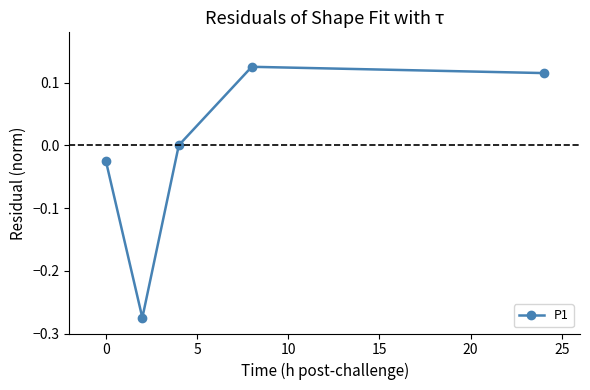

How many points are higher than both their immediate neighbors (excluding endpoints)?

1